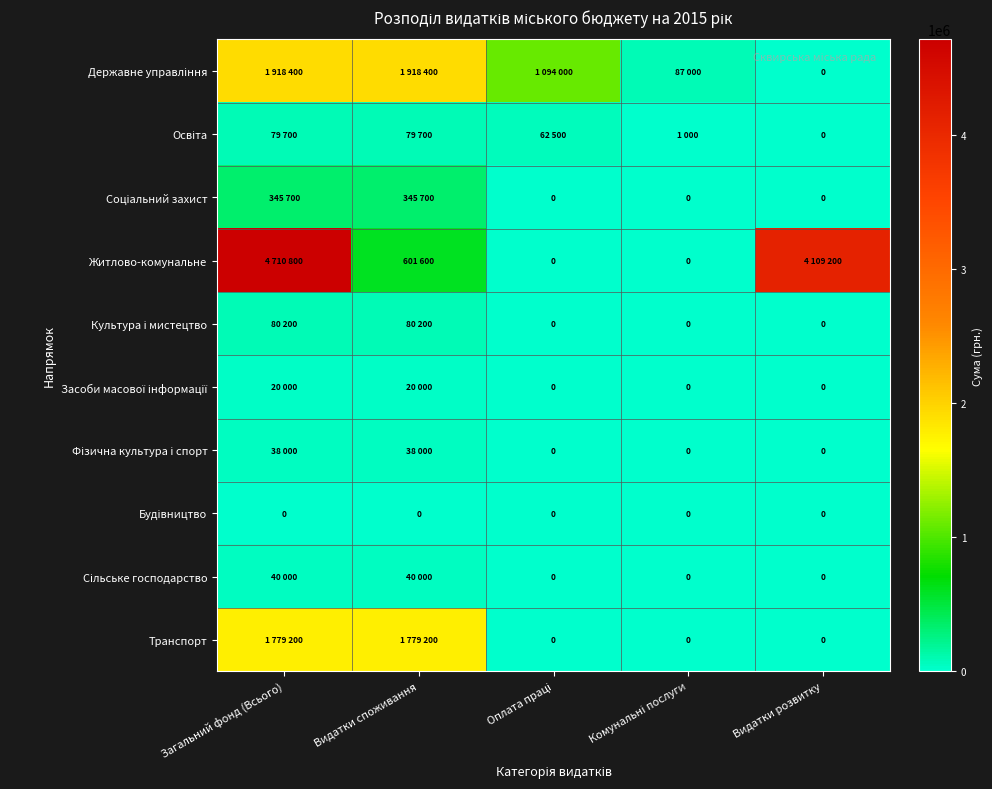

List the labels in order of Культура і мистецтво value, smallest first.

Оплата праці, Комунальні послуги, Видатки розвитку, Загальний фонд (Всього), Видатки споживання